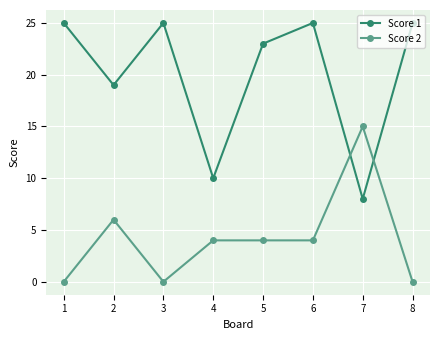

Where is the first local minimum for Score 2?

3